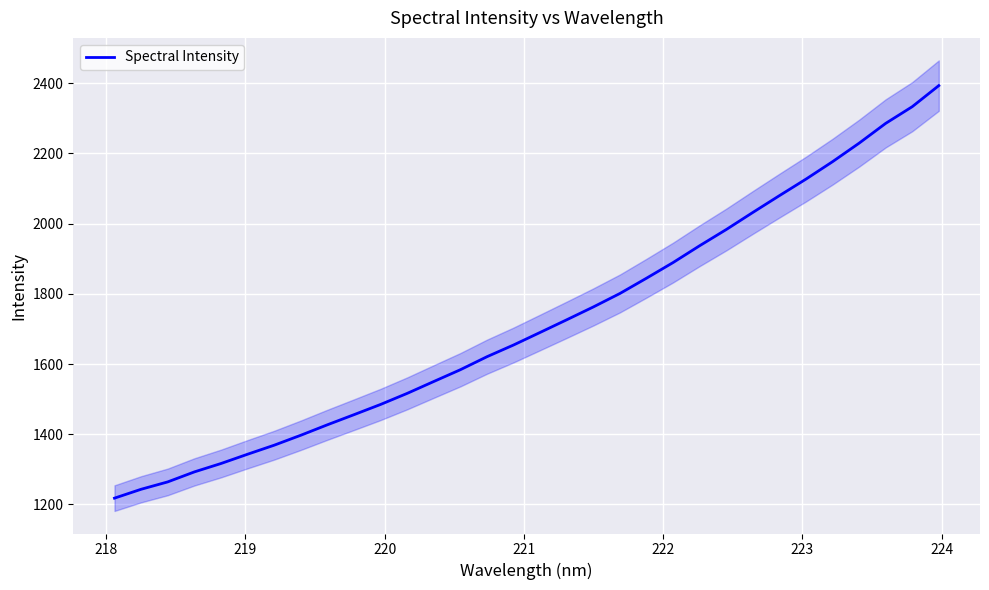

What is the highest value of the Spectral Intensity series?

2393.1